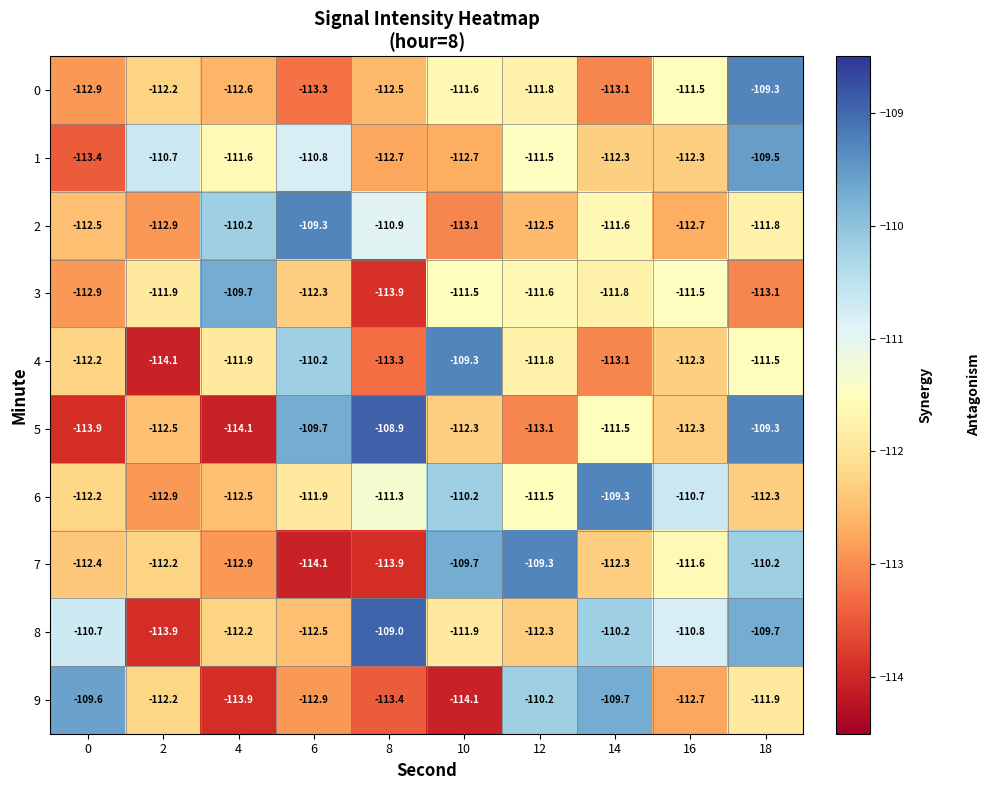

What is the lowest value of the 7 series?

-114.1